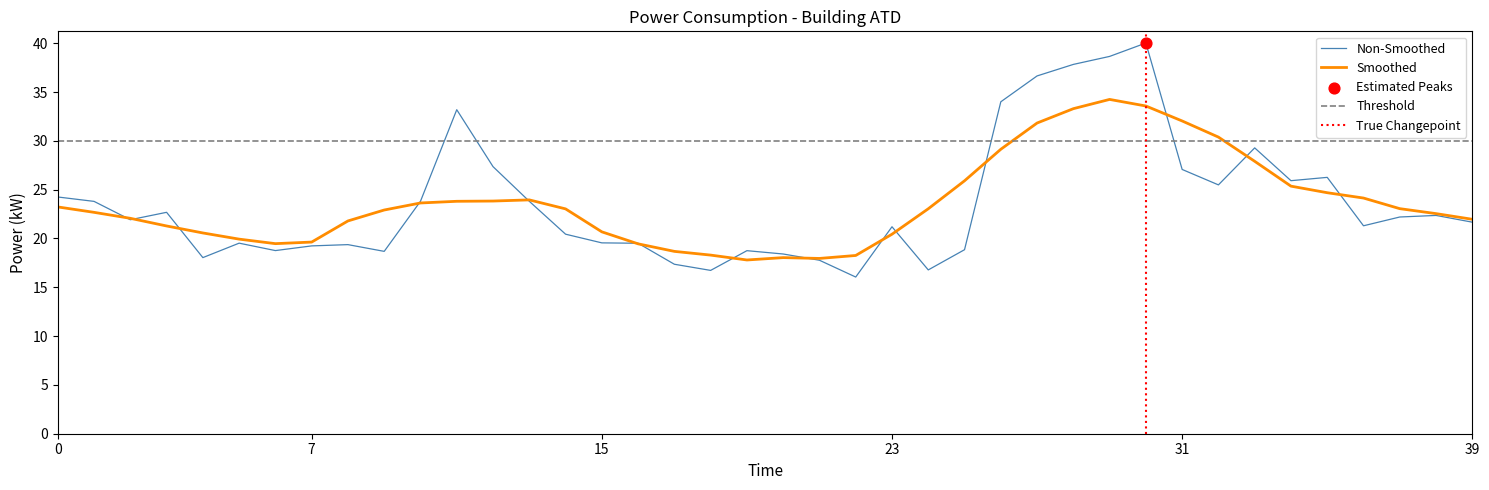

Approximately how many times larger is the value at 00:16 compared to 00:05?

1.0